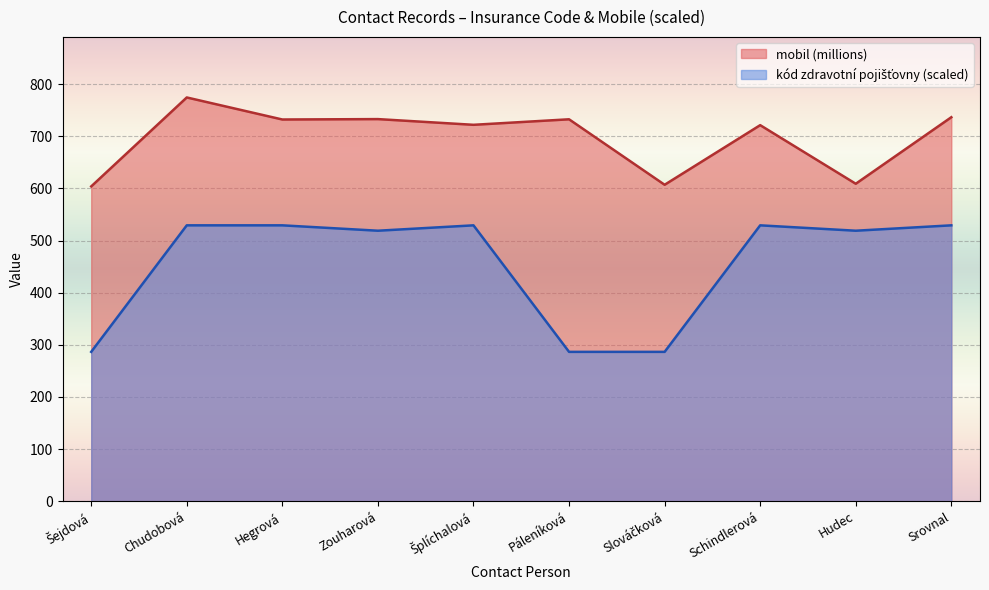

What is the maximum value for kód zdravotní pojišťovny?

529.2